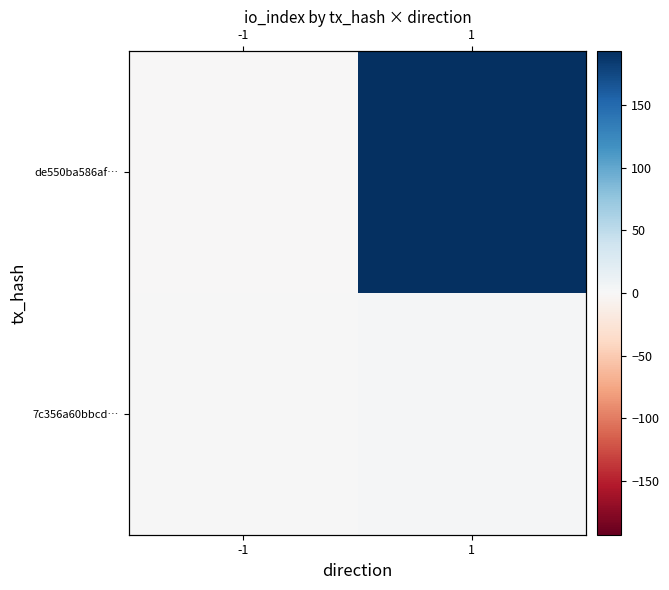

Which series has the largest total across all categories?

de550ba586af…